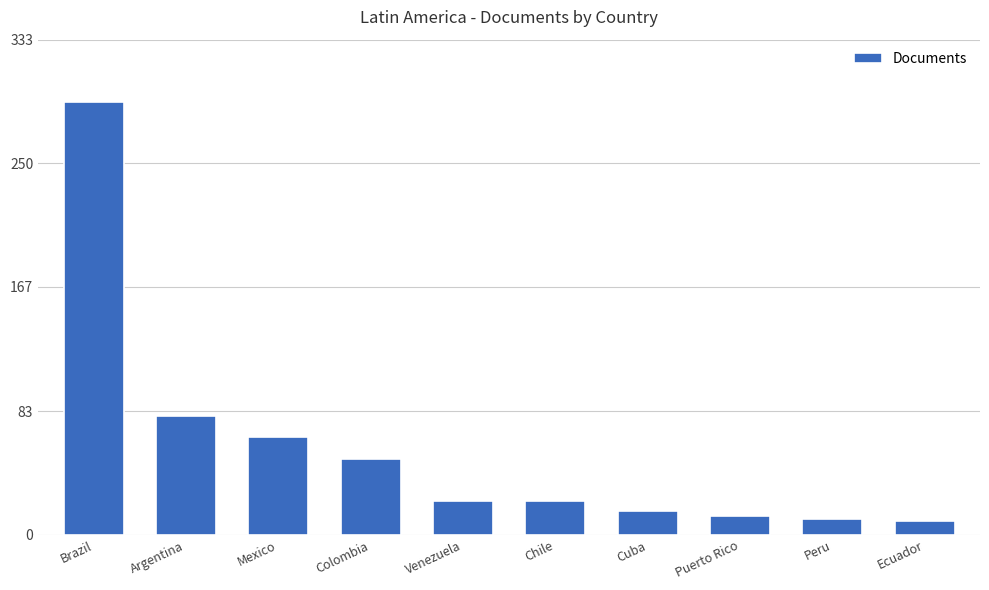

What is the smallest value displayed?

9